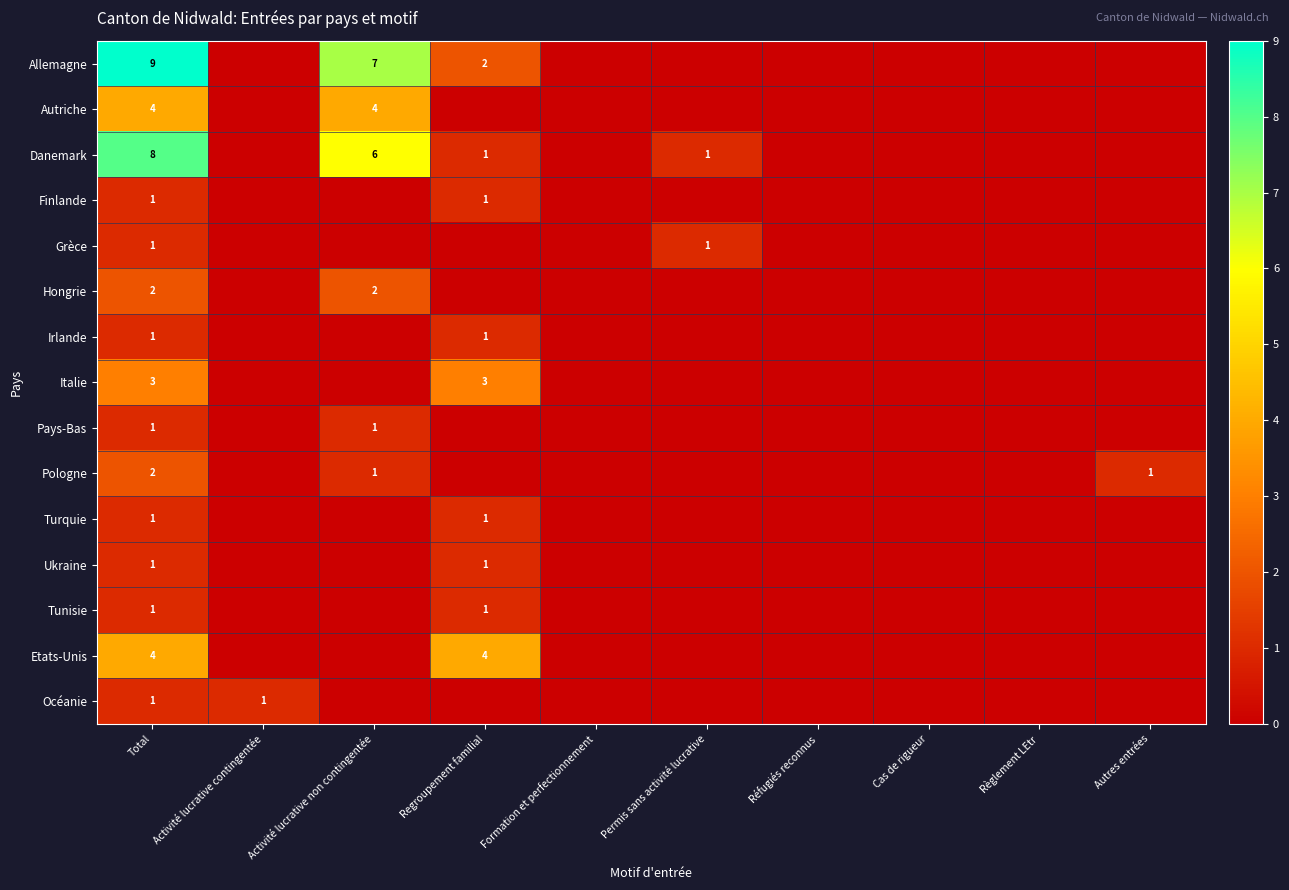

What is the total value across all series at Total?

40